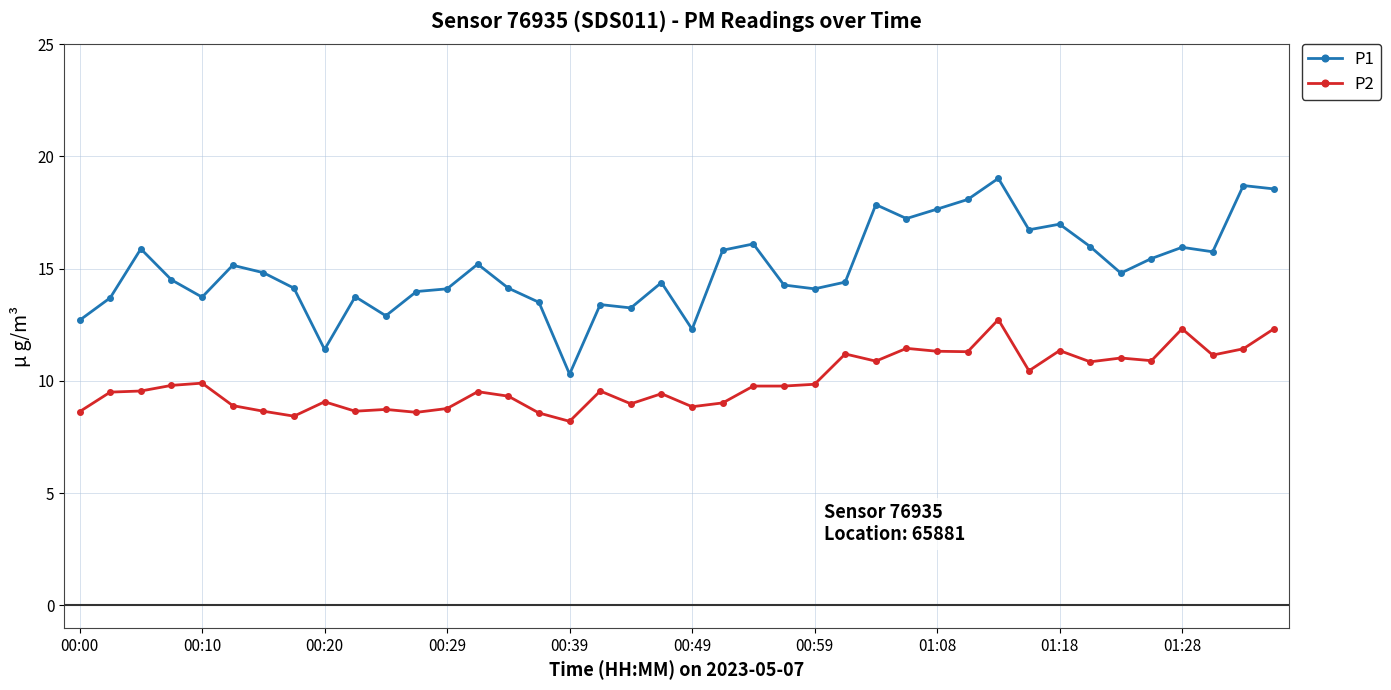

What is the value of the P2 point at the 19th from the left?

9.0